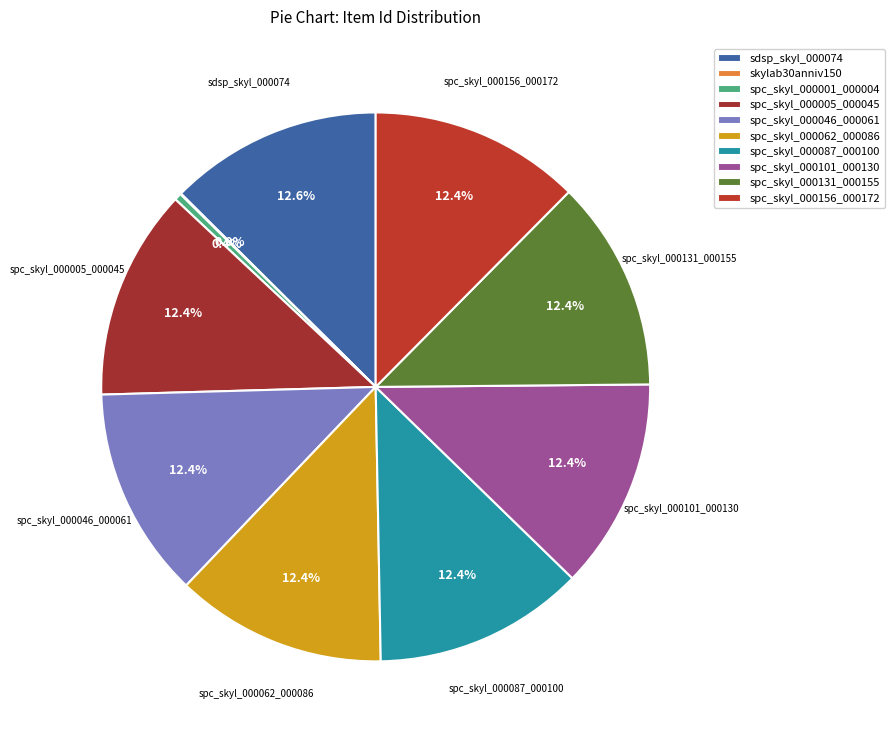

Count the number of slices in the pie.

10